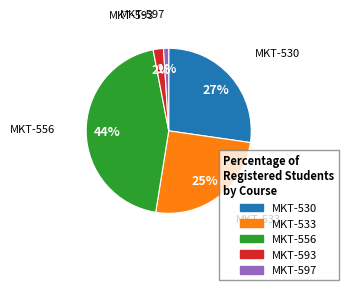

Is it true that MKT-533 is 11% of the pie?

False